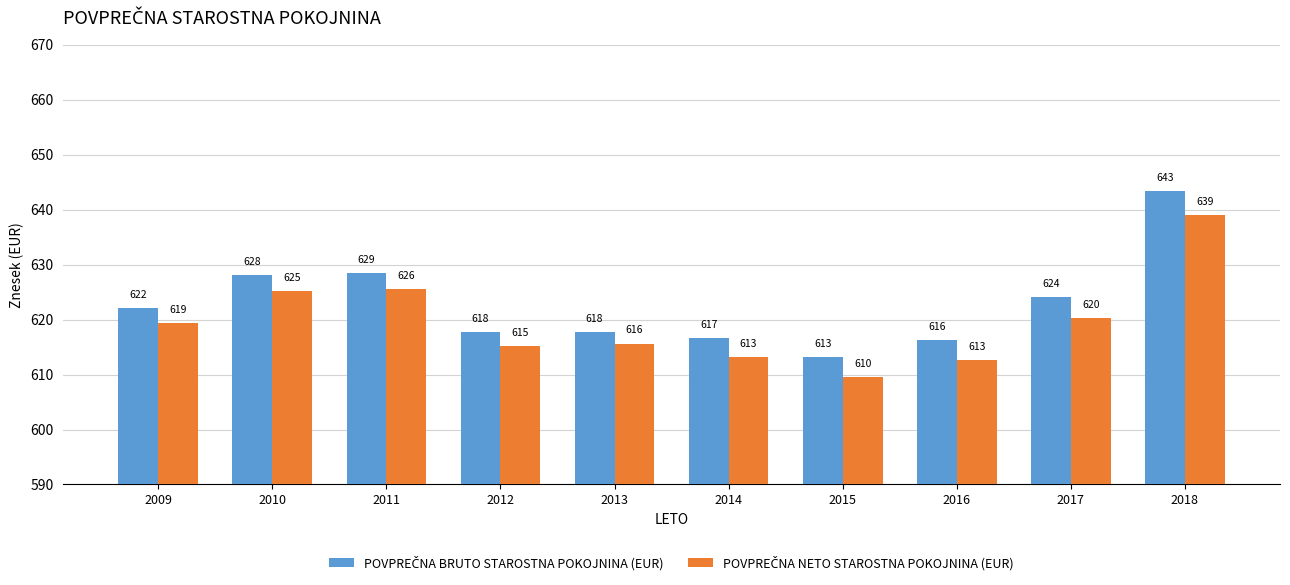

What is the maximum value shown in the chart?

643.4